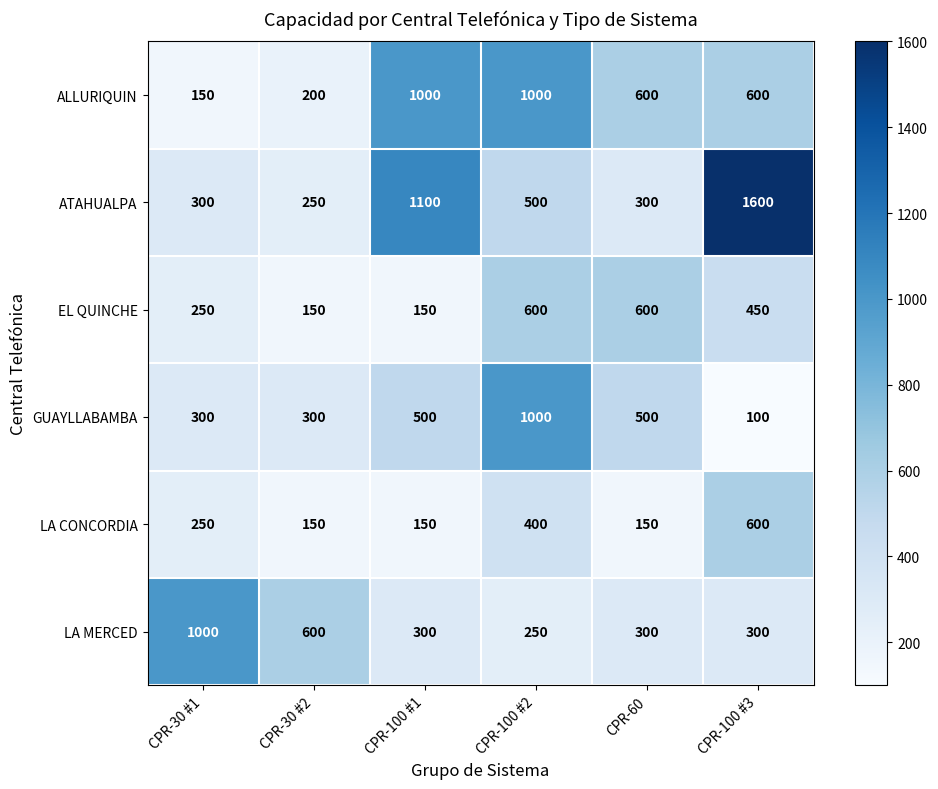

What is the spread (max minus min) of values at CPR-100 #3?

1500